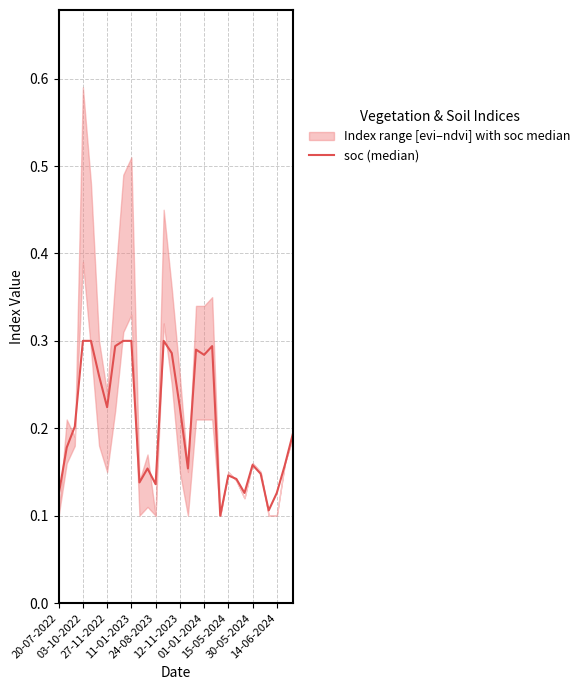

What is the value of the 21st point from the left?

0.1